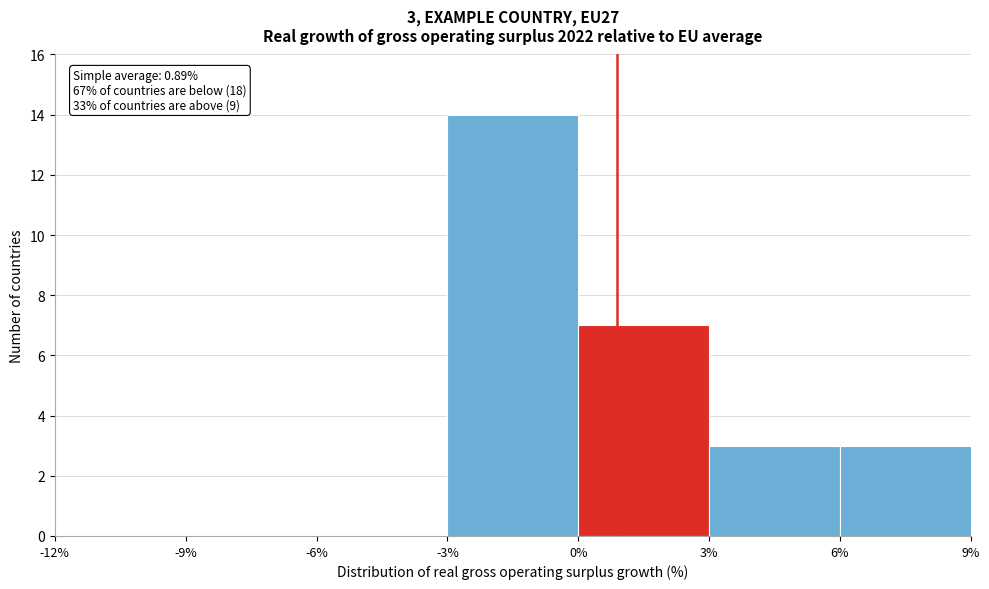

Which range on the x-axis has the tallest bar?

-3% to 0%